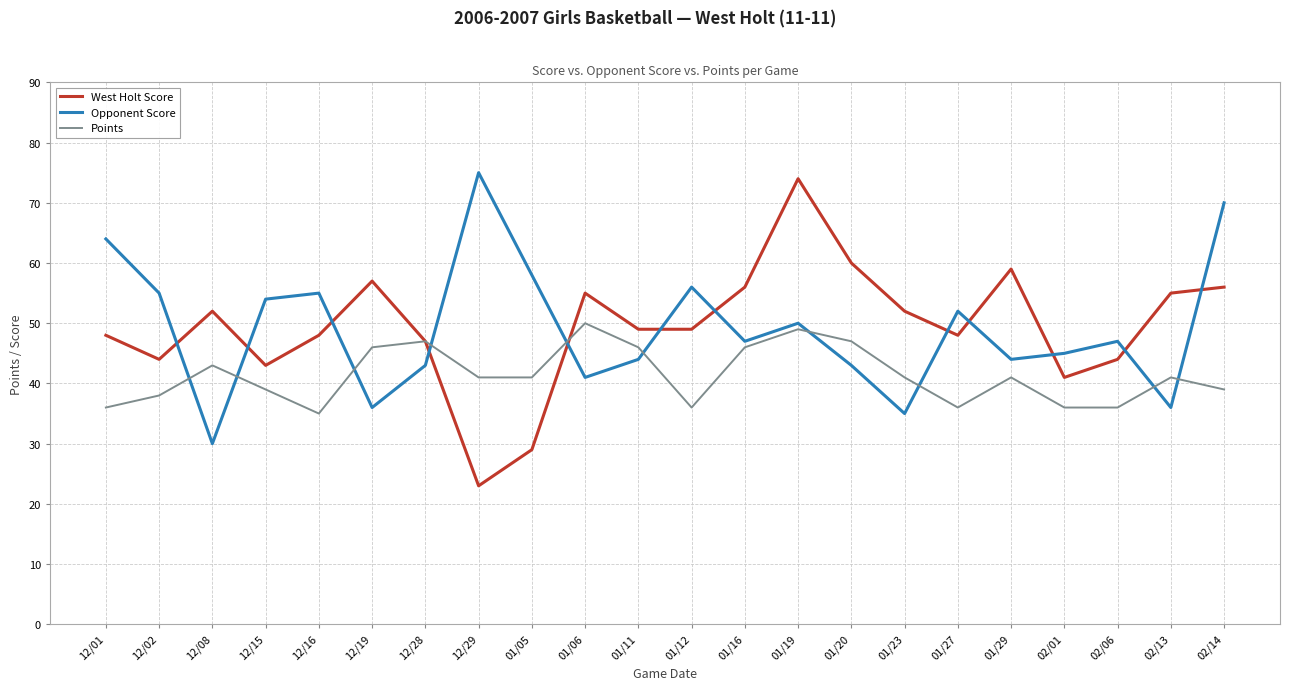

At 01/20, list the series in order from smallest to largest.

Opponent Score, Points, West Holt Score